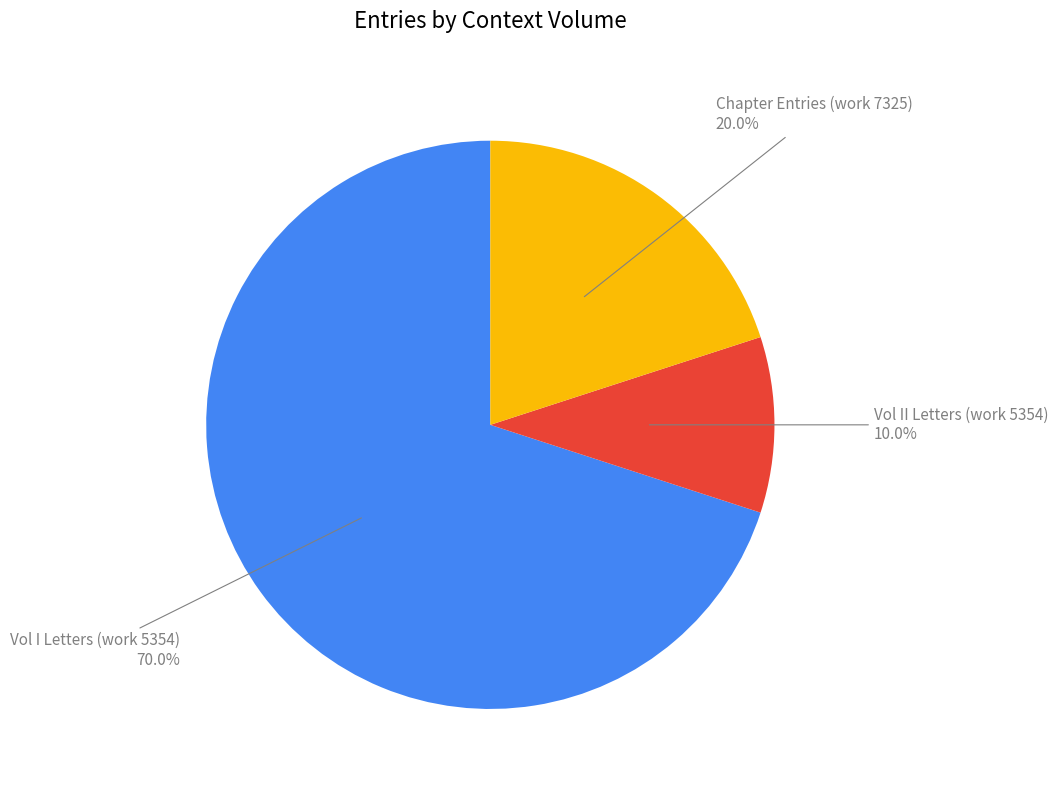

What is the smallest slice in the pie chart?

Vol II Letters (work 5354)